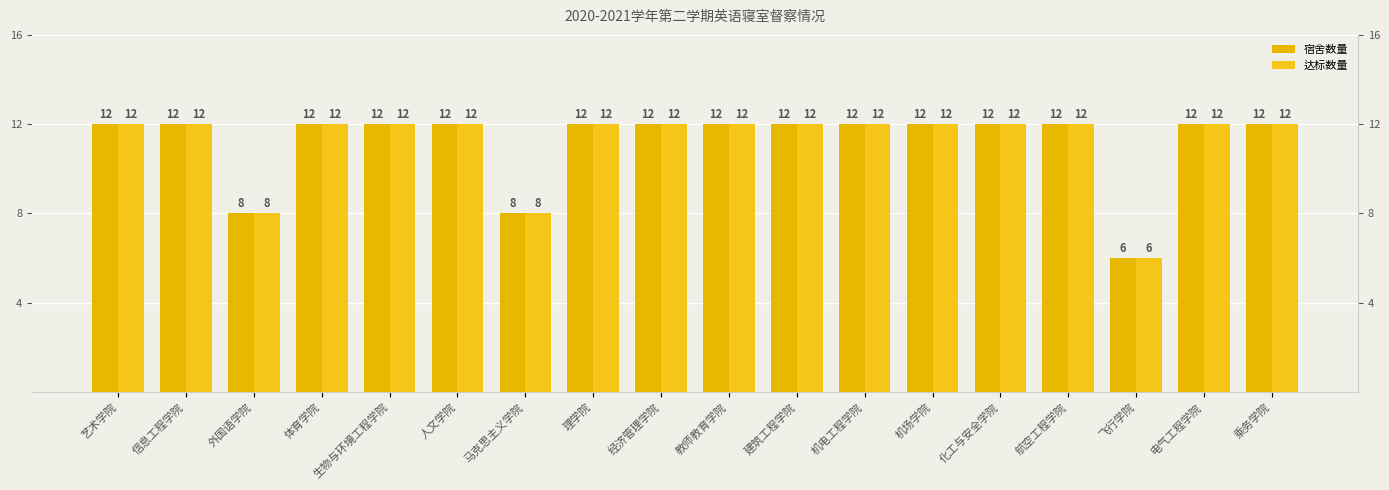

What is the highest value of the 宿舍数量 series?

12